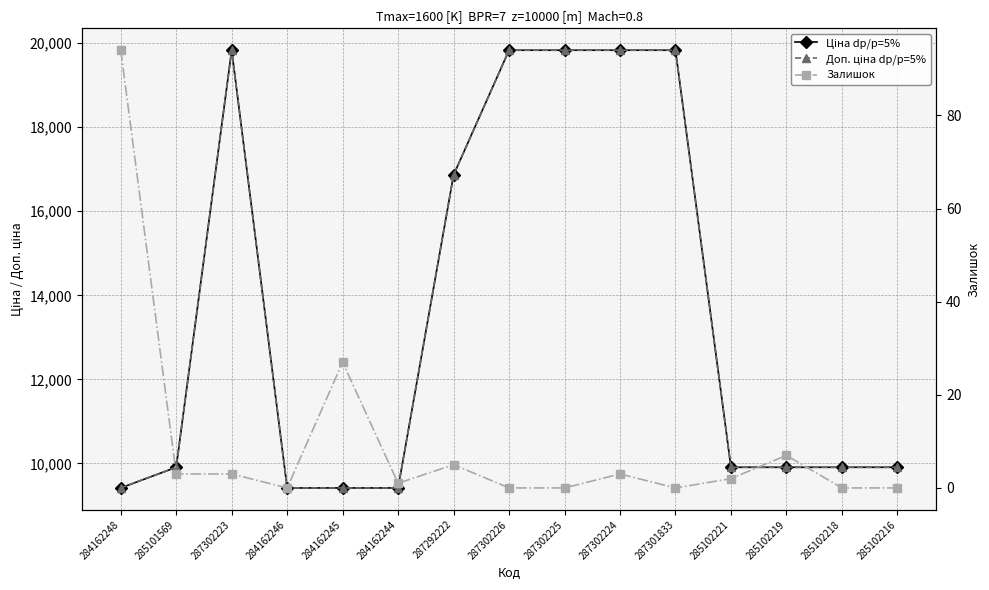

Reading left to right, list all the values displayed in this chart.

Ціна dp/p=5%: 284162248=9416.9	285101569=9908.5	287302223=19831.1	284162246=9416.9	284162245=9416.9	284162244=9416.9	287292222=16863.2	287302226=19831.1	287302225=19831.1	287302224=19831.1	287301833=19831.1	285102221=9908.5	285102219=9908.5	285102218=9908.5	285102216=9908.5
Доп. ціна dp/p=5%: 284162248=9416.9	285101569=9908.5	287302223=19831.1	284162246=9416.9	284162245=9416.9	284162244=9416.9	287292222=16863.2	287302226=19831.1	287302225=19831.1	287302224=19831.1	287301833=19831.1	285102221=9908.5	285102219=9908.5	285102218=9908.5	285102216=9908.5
Залишок: 284162248=94.0	285101569=3.0	287302223=3.0	284162246=0.0	284162245=27.0	284162244=1.0	287292222=5.0	287302226=0.0	287302225=0.0	287302224=3.0	287301833=0.0	285102221=2.0	285102219=7.0	285102218=0.0	285102216=0.0